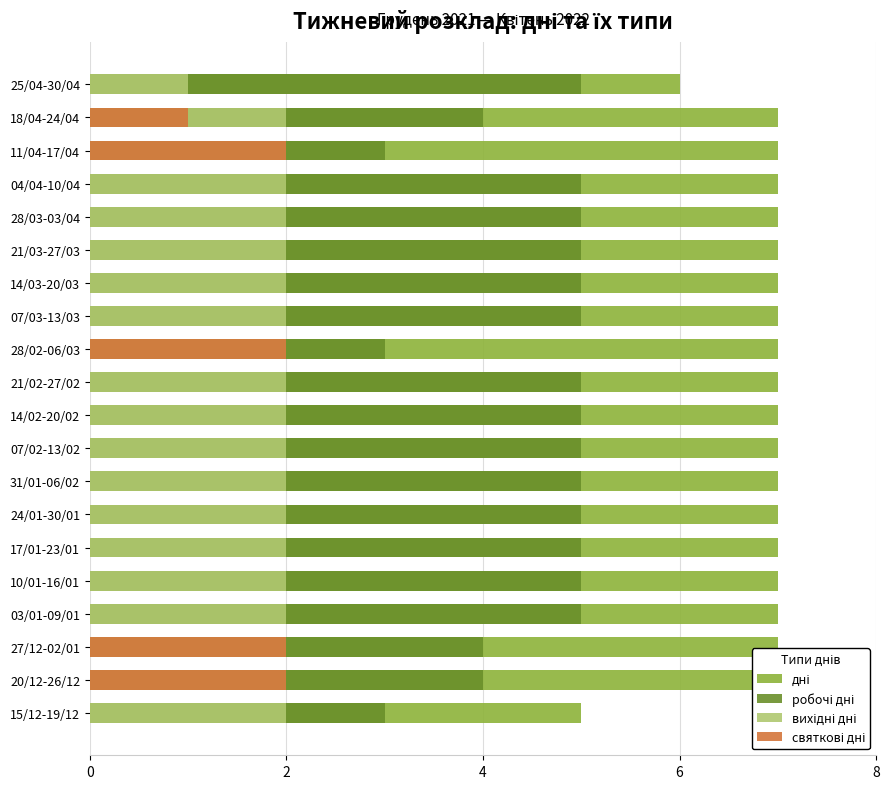

Reading left to right, extract all data points from this chart.

дні: 5	7	7	7	7	7	7	7	7	7	7	7	7	7	7	7	7	7	7	6
робочі дні: 3	4	4	5	5	5	5	5	5	5	5	3	5	5	5	5	5	3	4	5
вихідні дні: 2	2	2	2	2	2	2	2	2	2	2	2	2	2	2	2	2	2	2	1
святкові дні: 0	2	2	0	0	0	0	0	0	0	0	2	0	0	0	0	0	2	1	0